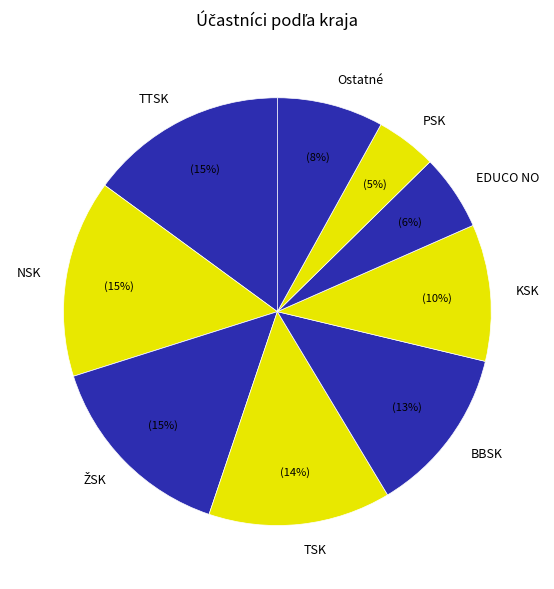

Which slice is the smallest?

PSK